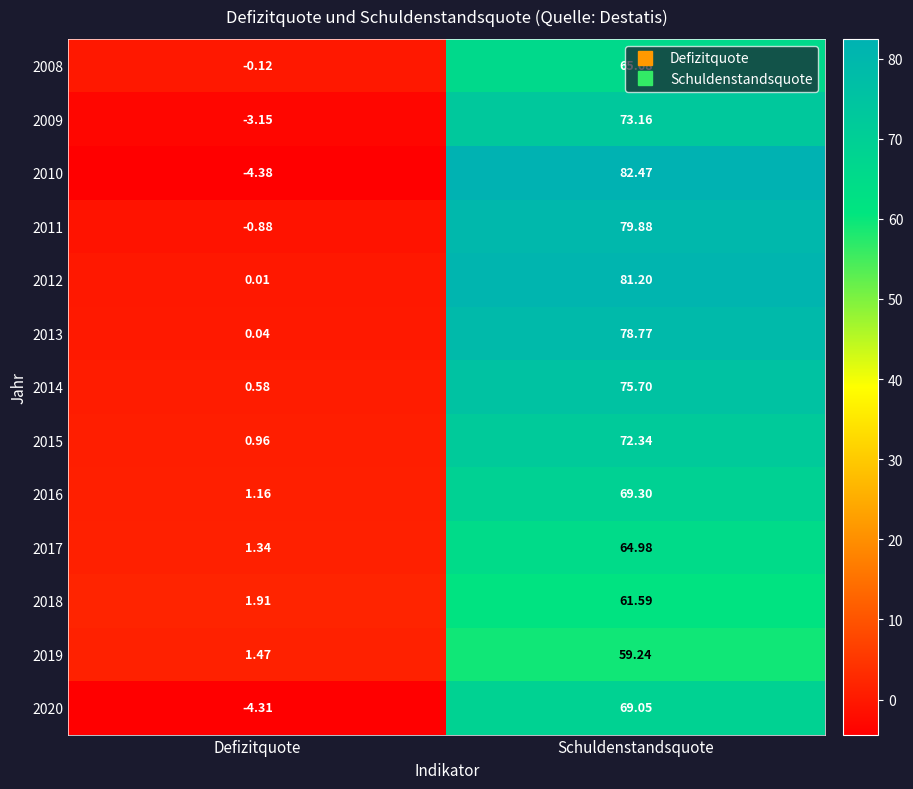

Rank the categories by 2009 value from highest to lowest.

Schuldenstandsquote, Defizitquote